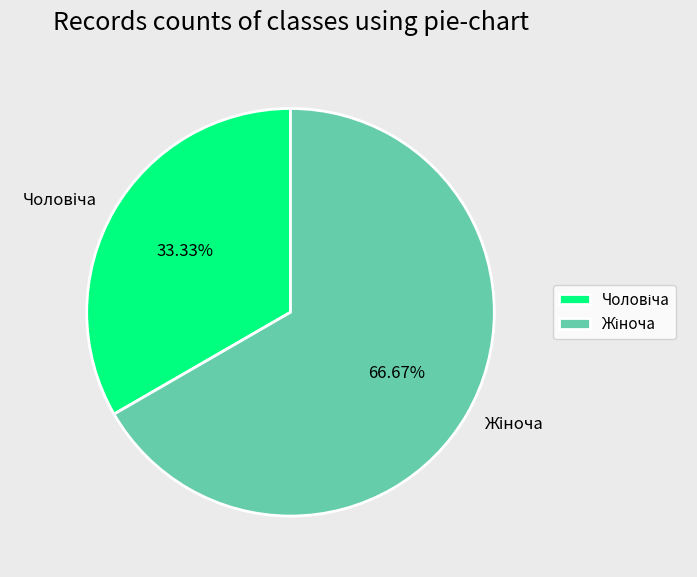

Is there a majority slice in this chart?

Yes